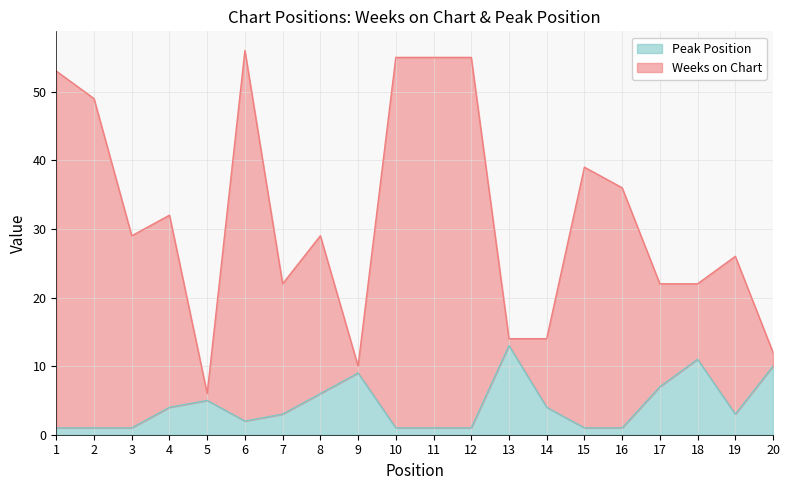

Rank the series at 13 from highest to lowest value.

Weeks on Chart, Peak Position